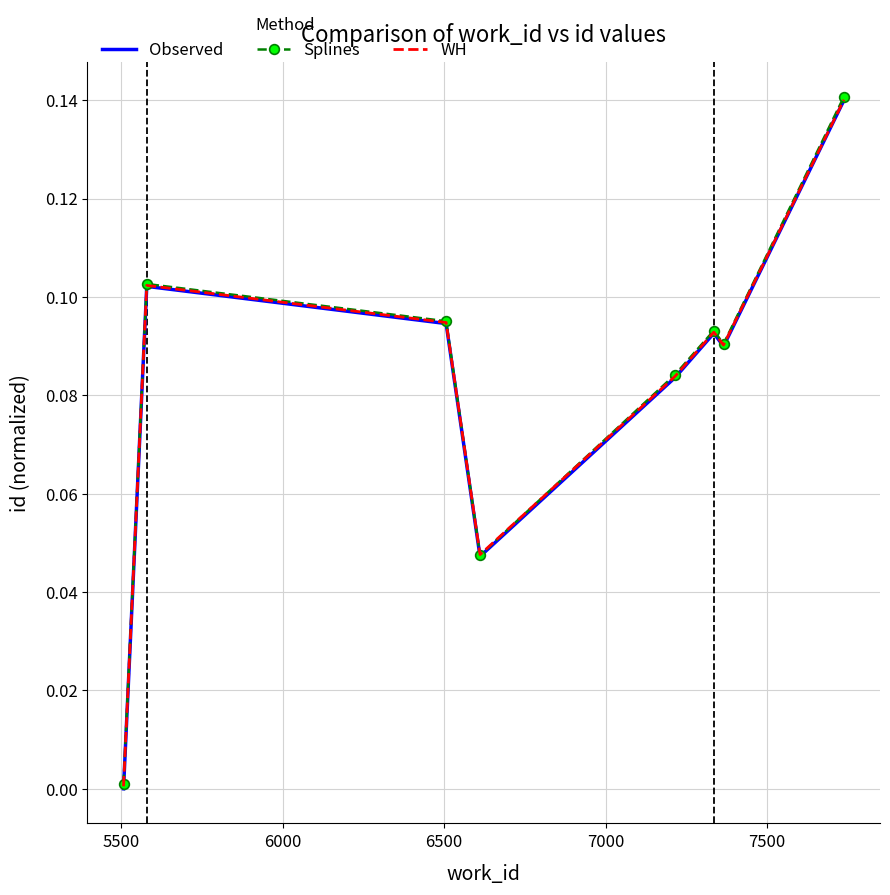

True or false: Splines has more than 2 interior local peaks.

False